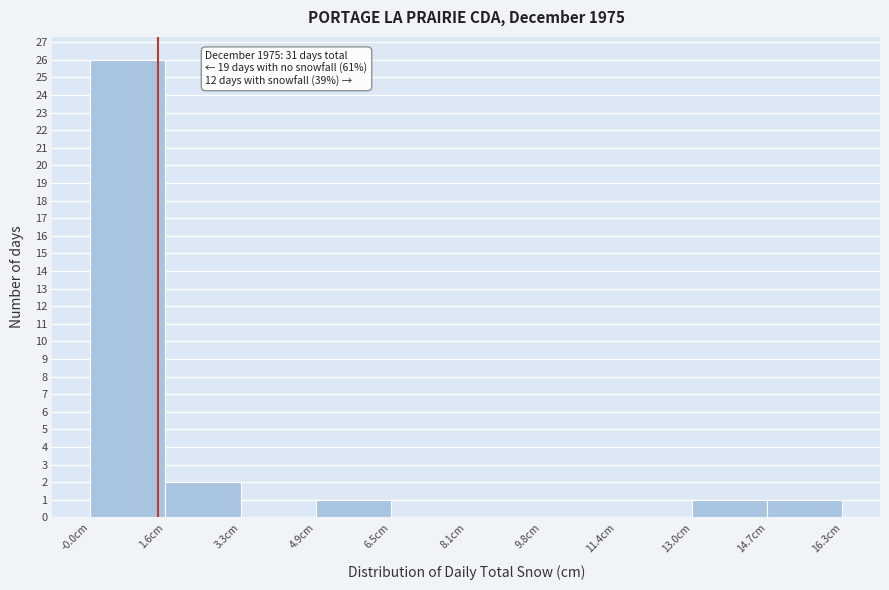

Over which range of the x-axis is the bar tallest?

0.0 to 1.6